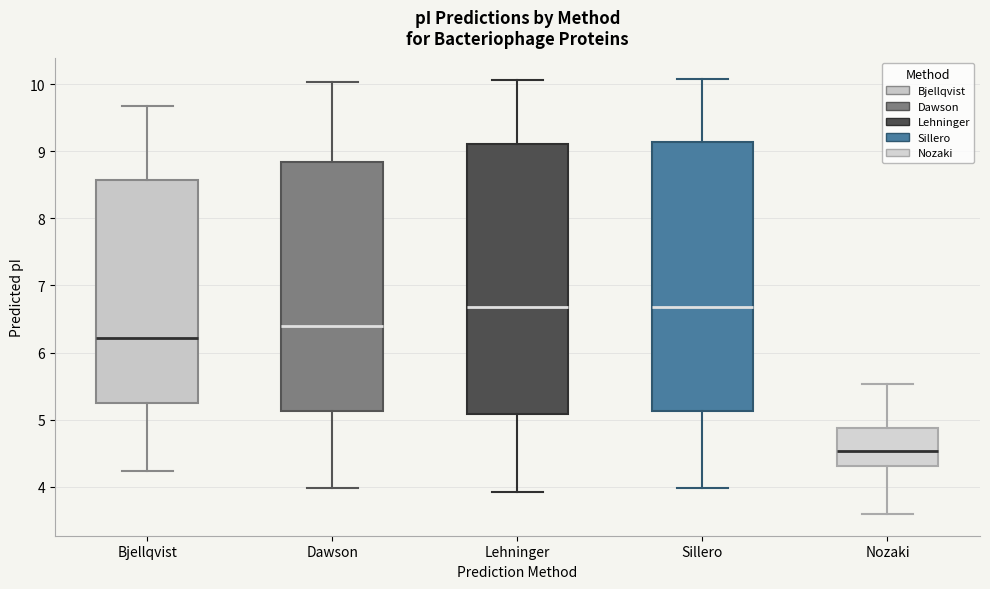

Reading left to right, transcribe this box plot: for each box, give where its median line is, the range the box spans, and where its two whiskers end, as read against the y-axis. The values are not printed on the chart, so give them approximately, as read against the axis.

Bjellqvist: median 6.2, box 5.3 to 8.6, whiskers 4.2 to 9.7
Dawson: median 6.4, box 5.1 to 8.8, whiskers 4.0 to 10.0
Lehninger: median 6.7, box 5.1 to 9.1, whiskers 3.9 to 10.1
Sillero: median 6.7, box 5.1 to 9.1, whiskers 4.0 to 10.1
Nozaki: median 4.5, box 4.3 to 4.9, whiskers 3.6 to 5.5